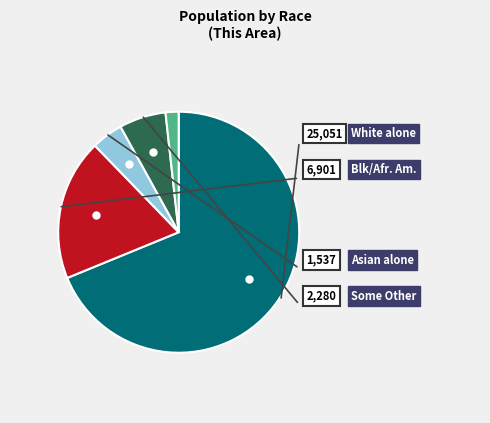

Is there a majority slice in this chart?

Yes